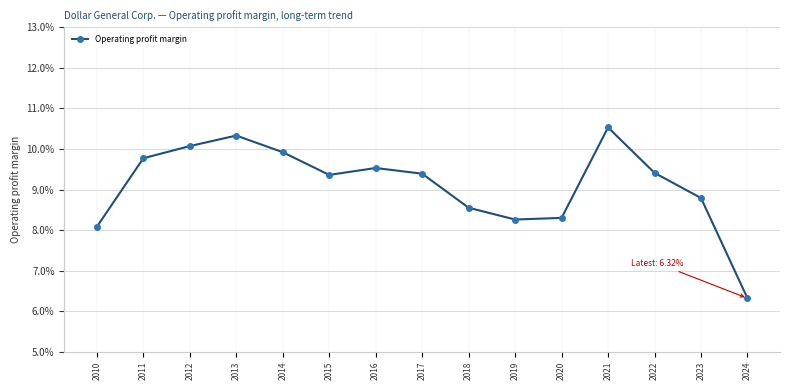

What is the value of the 1st point from the left?

0.1